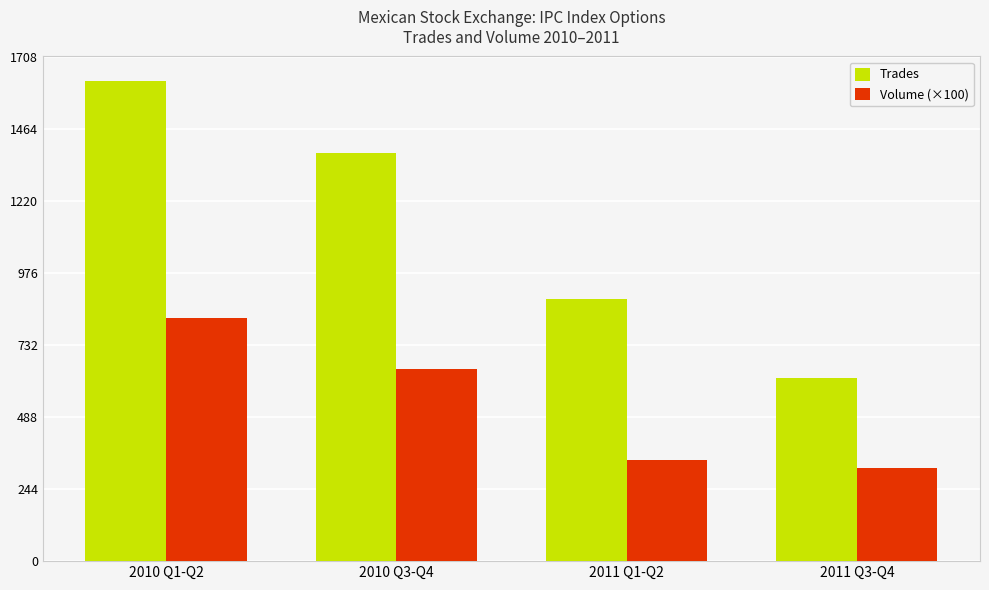

What is the difference between the maximum and minimum values in the Trades series?

1008